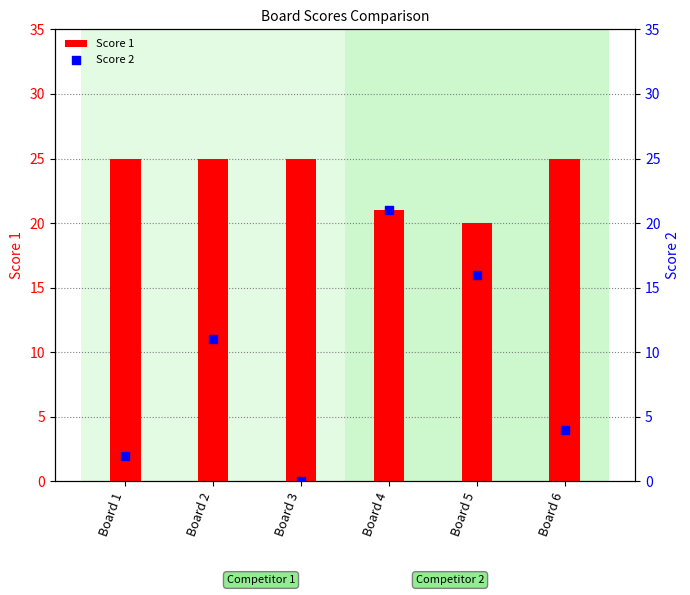

Is the value of Score 1 at Board 6 greater than the value of Score 2 at Board 4?

Yes